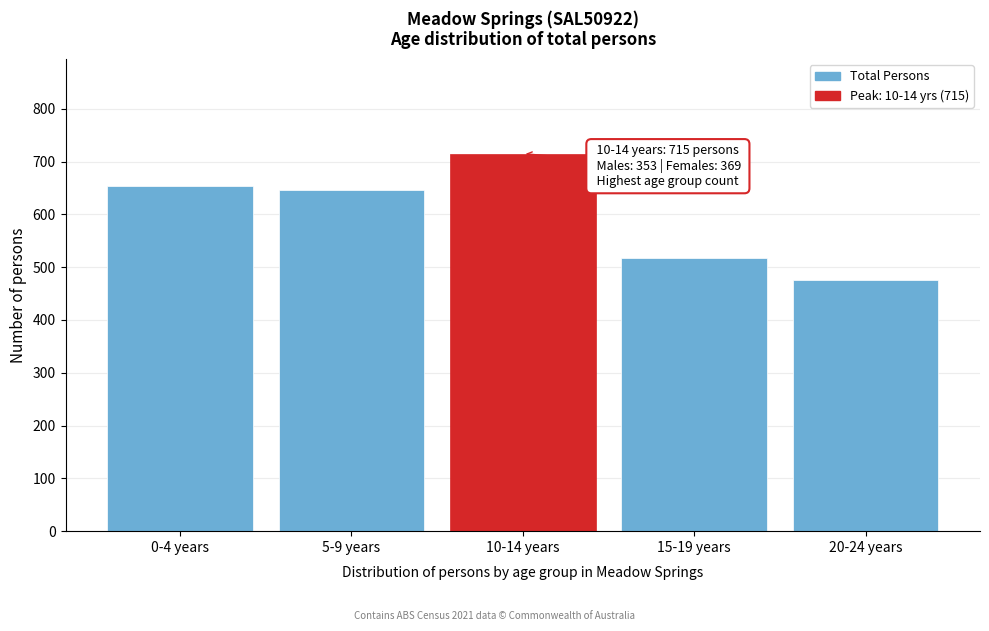

Reading right to left, list all the values displayed in this chart.

475	517	715	647	654